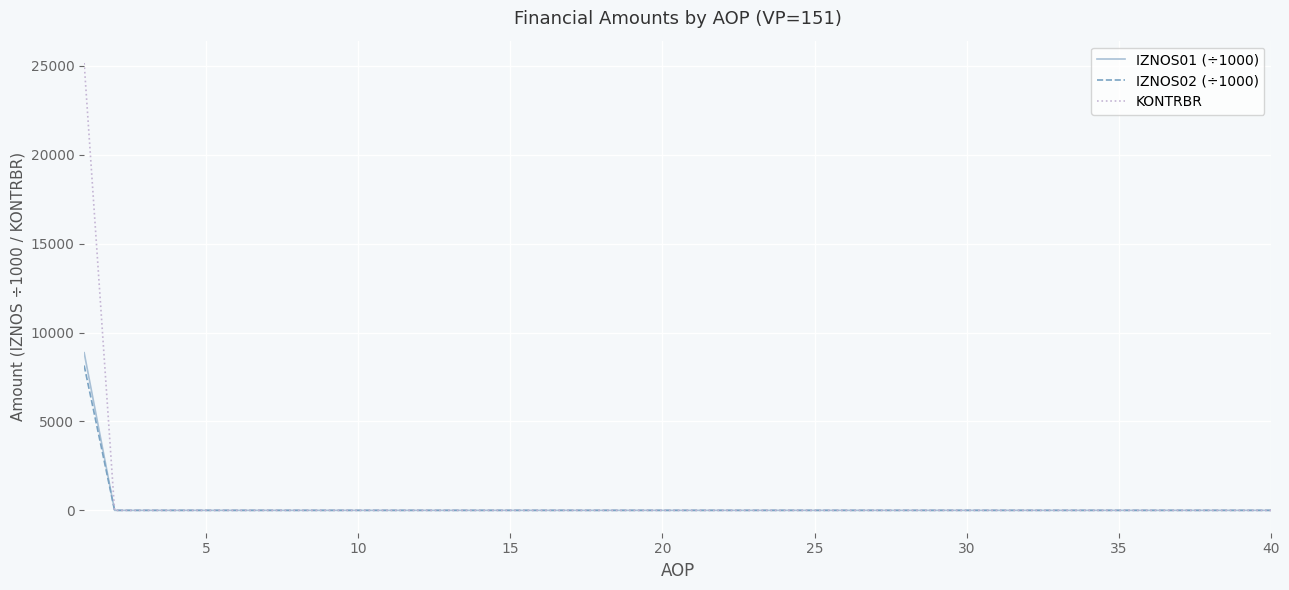

Which series has the largest total across all categories?

KONTRBR